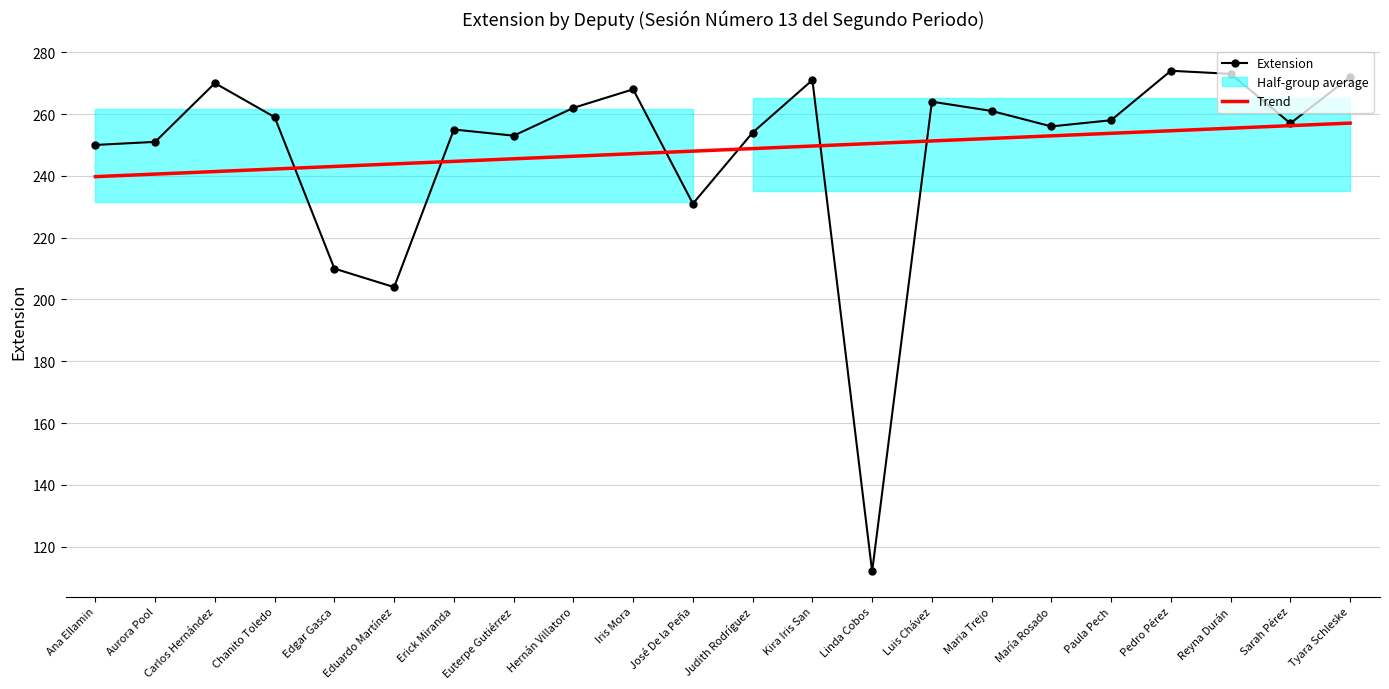

Which series has the largest total across all categories?

Extension